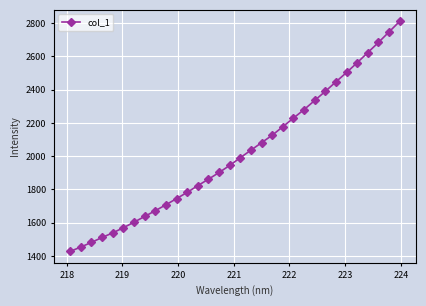

How many categories are shown in the chart?

32